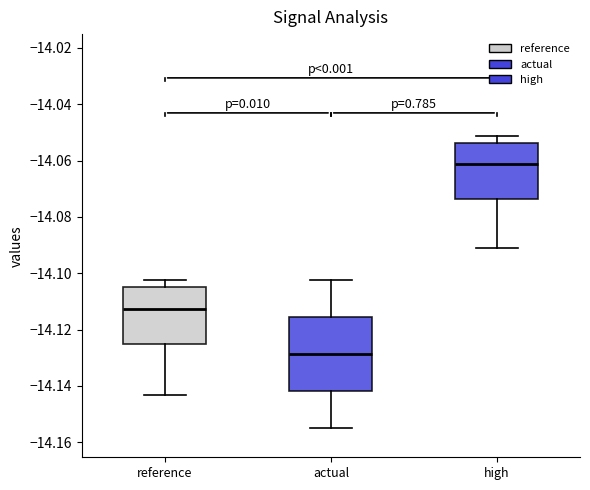

Where does the median line of the box for reference sit on the y-axis? The values are not printed on the chart, so give them approximately, as read against the axis.

-14.112